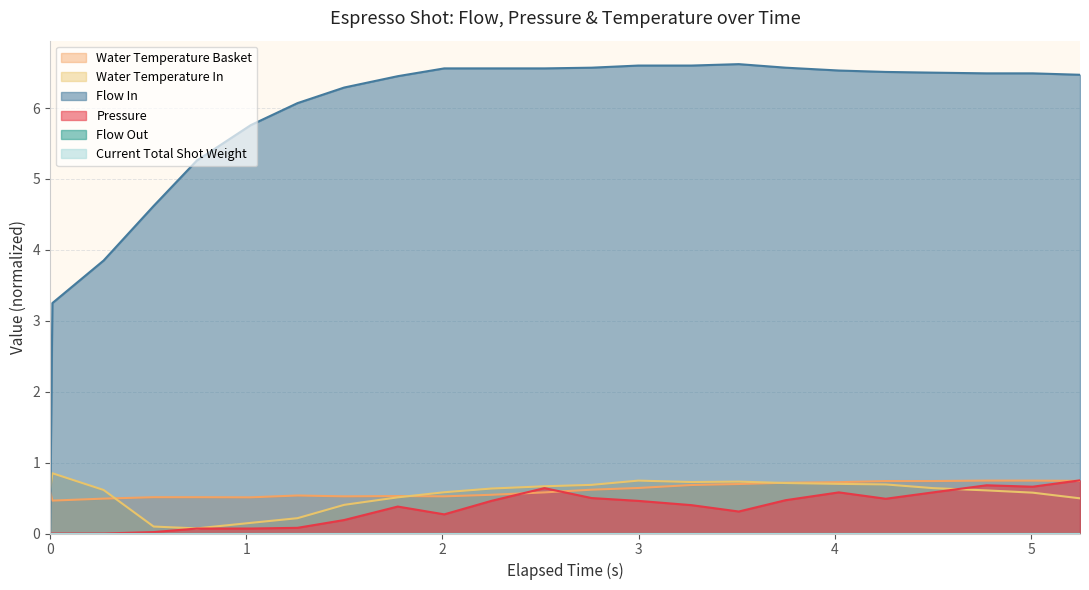

True or false: water_temperature_in has more than 0 interior local peaks.

True